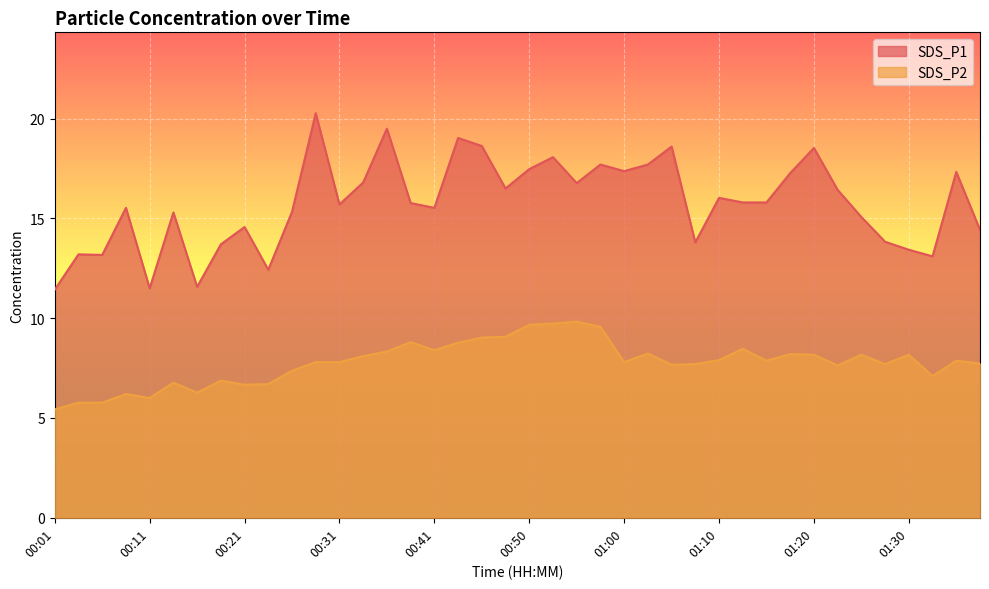

What is the difference between the SDS_P2 values at 01:32 and 00:41?

1.3